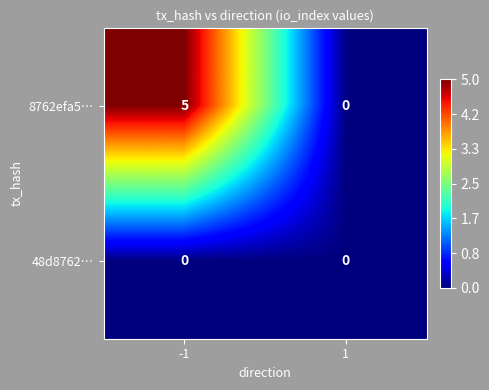

Reading right to left, list all the values displayed in this chart.

8762efa5…: 0	5
48d8762…: 0	0